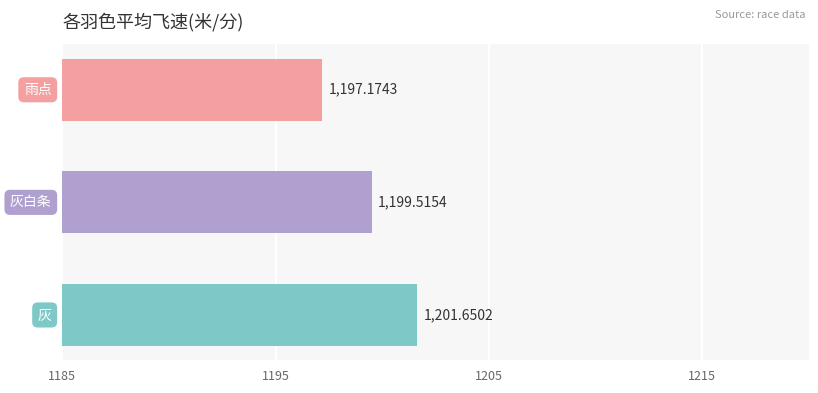

What is the difference between the maximum and second lowest values?

2.1